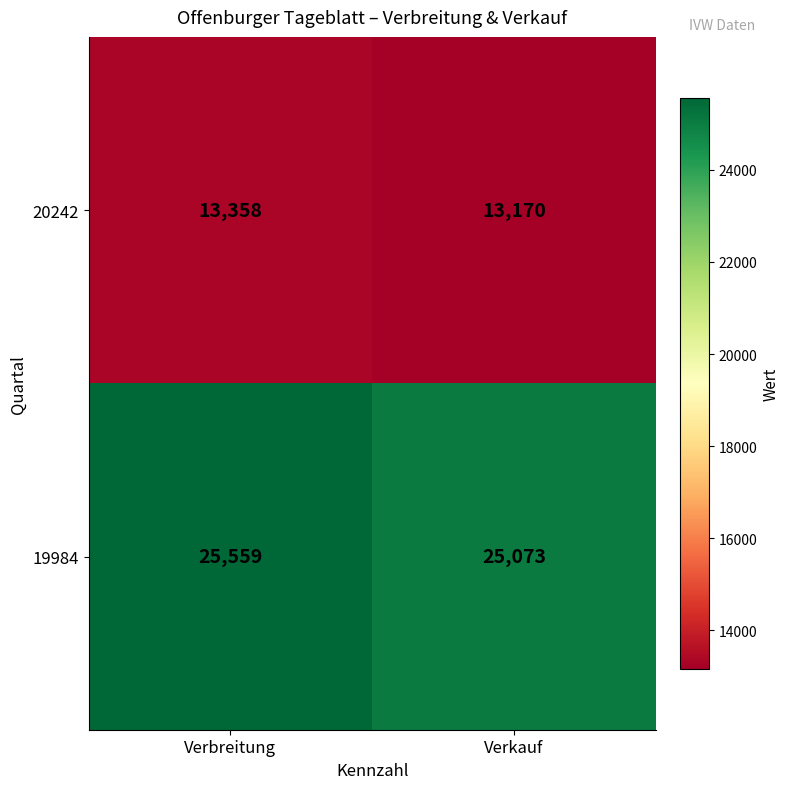

Which series has the largest range (max minus min)?

19984